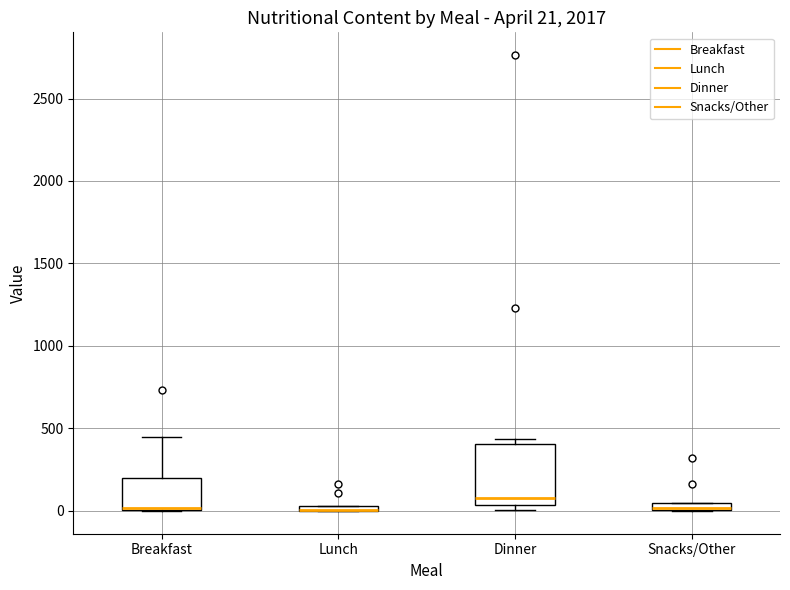

Which box is the tallest, from its lower edge to its upper edge?

Dinner